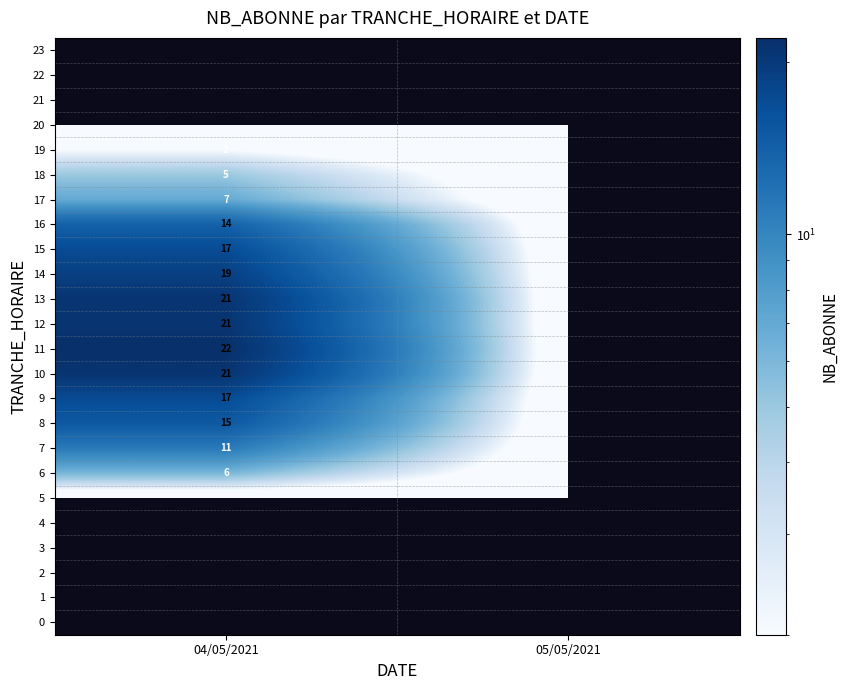

At how many categories does at least one series exceed 21?

1